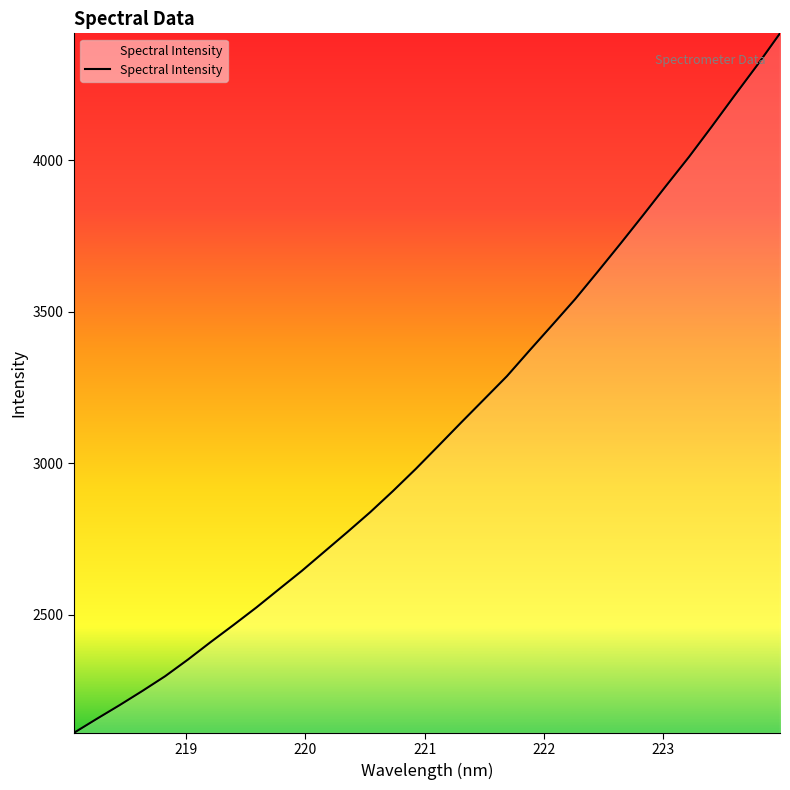

What is the maximum value shown in the chart?

4419.6